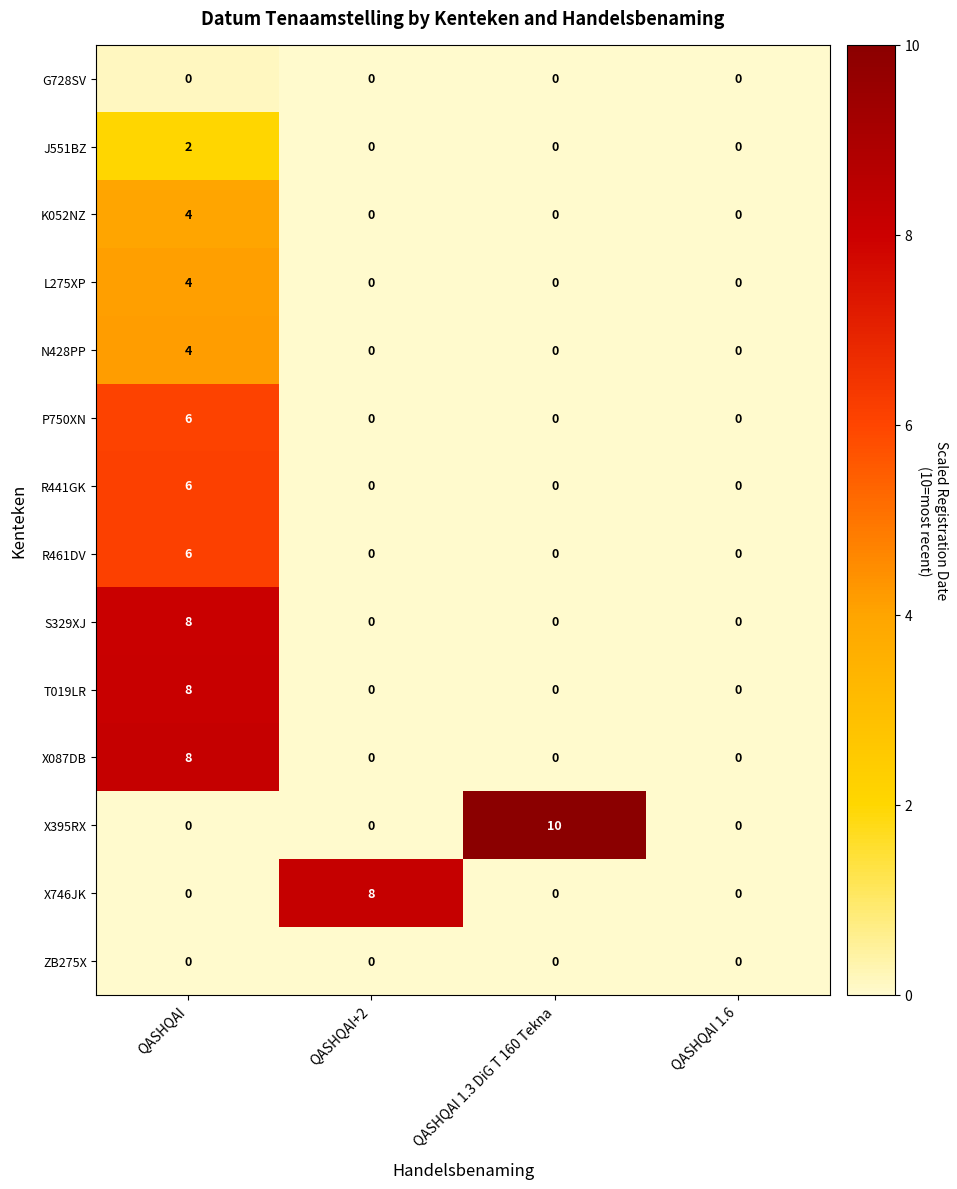

Which series has the widest spread of values?

X395RX